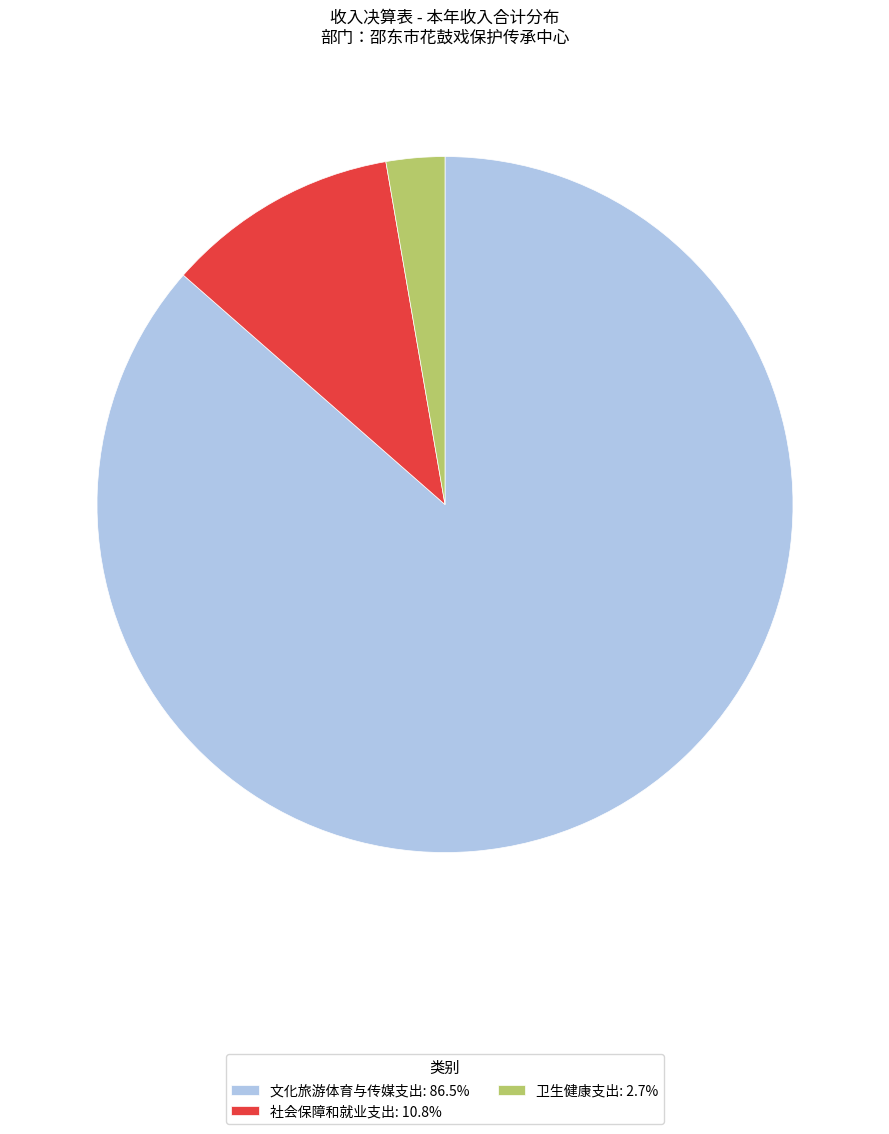

How many slices are in this pie chart?

3